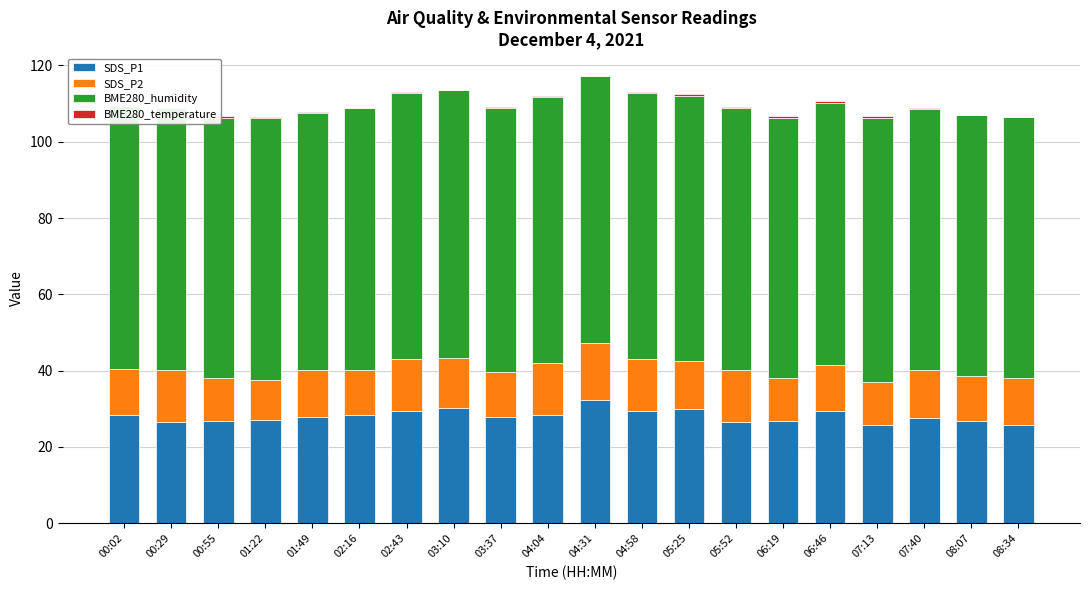

True or false: SDS_P1 has a value of 47.7 at 04:58.

False